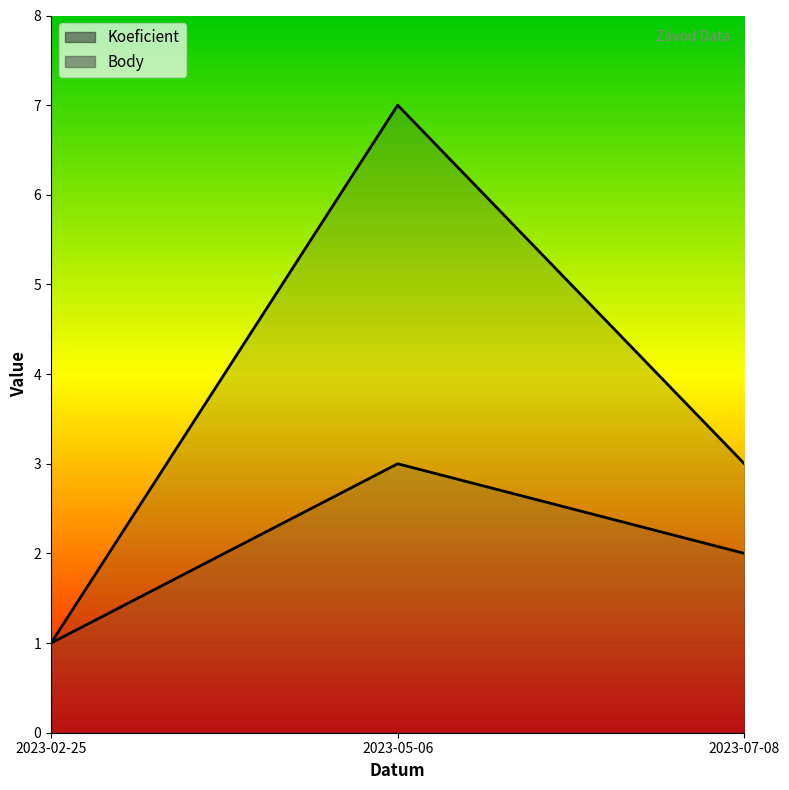

How many data points in Body are less than 2?

1